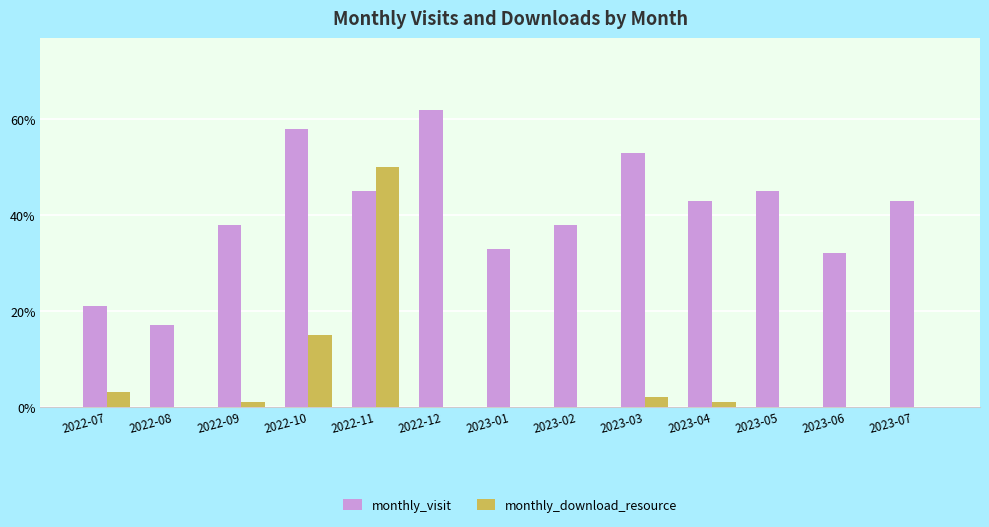

What is the sum of all monthly_download_resource values?

72